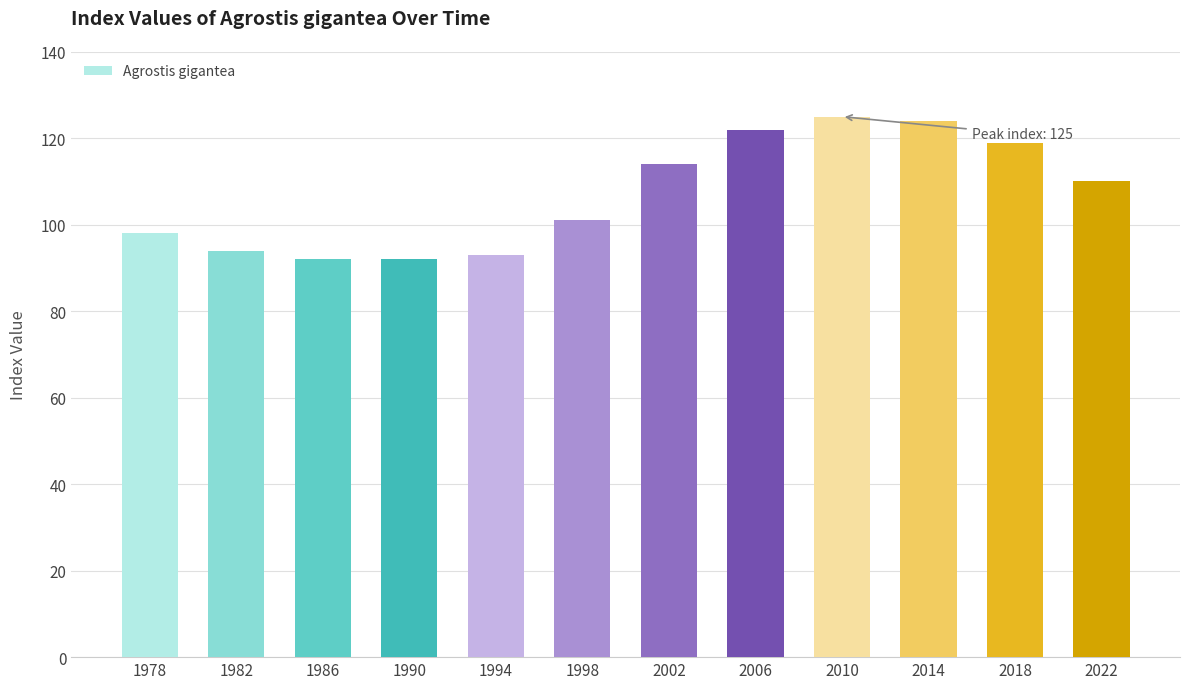

What is the change in value from 1998 to 2010?

+24